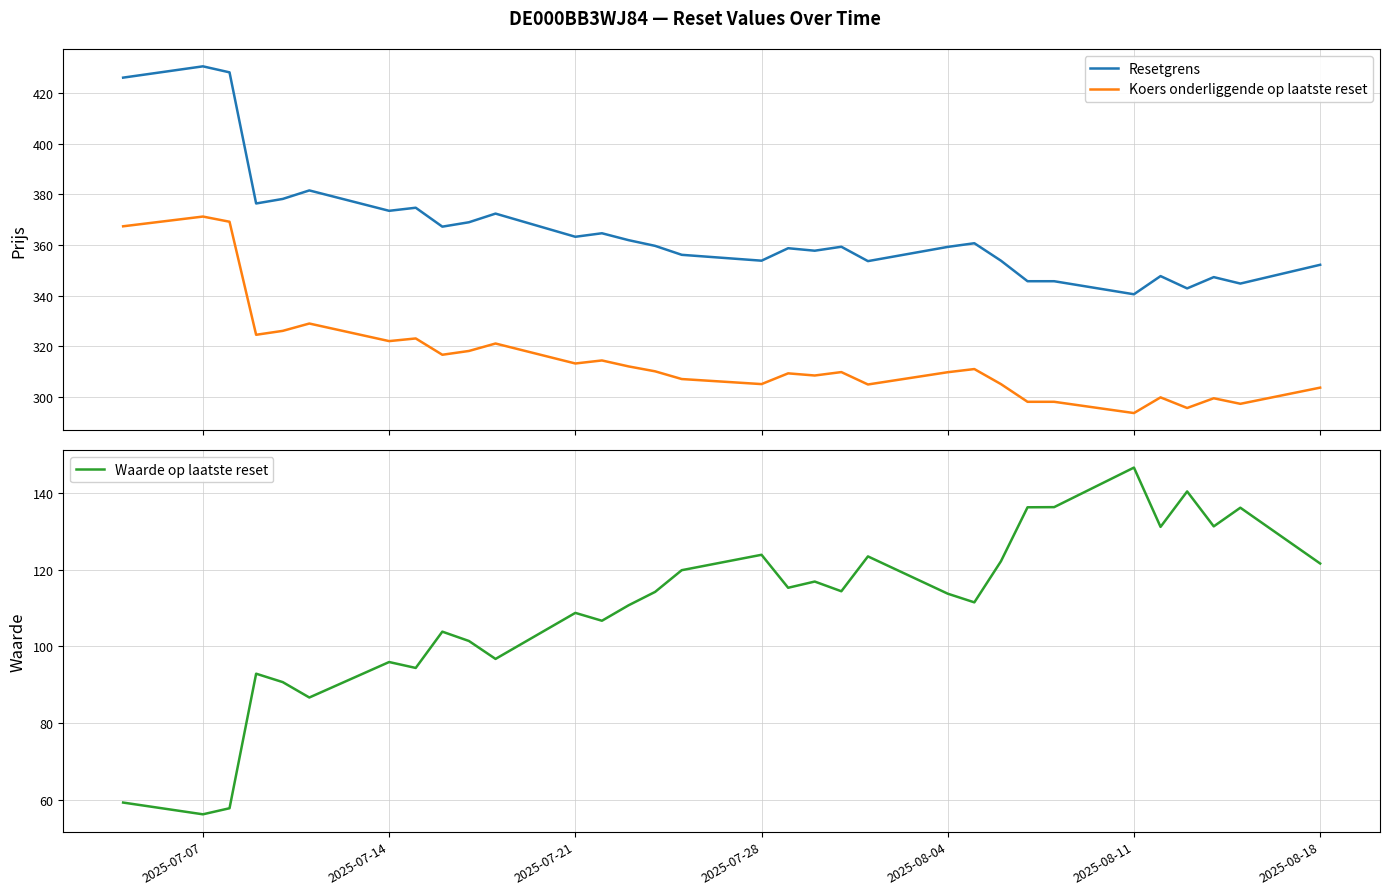

Rank the series by their maximum value, from highest to lowest.

Resetgrens, Koers onderliggende op laatste reset, Waarde op laatste reset